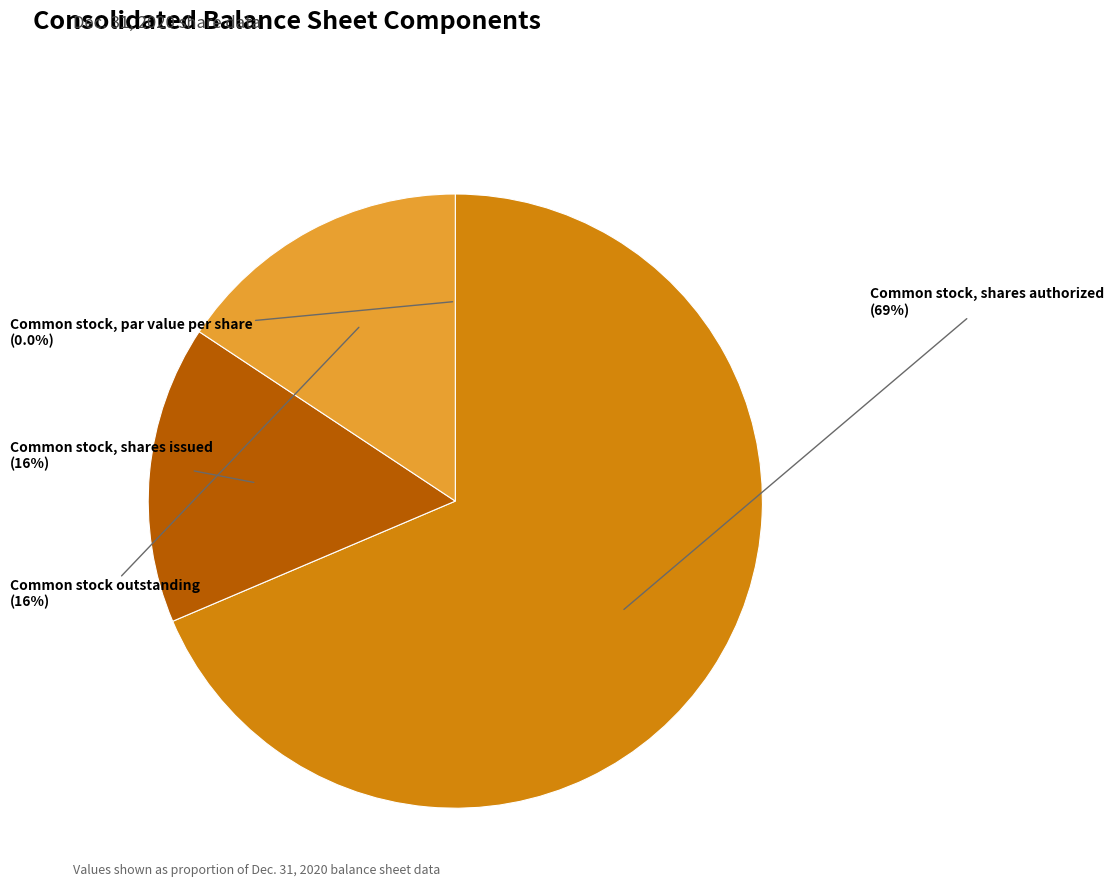

Which slice is the largest?

Common stock, shares authorized